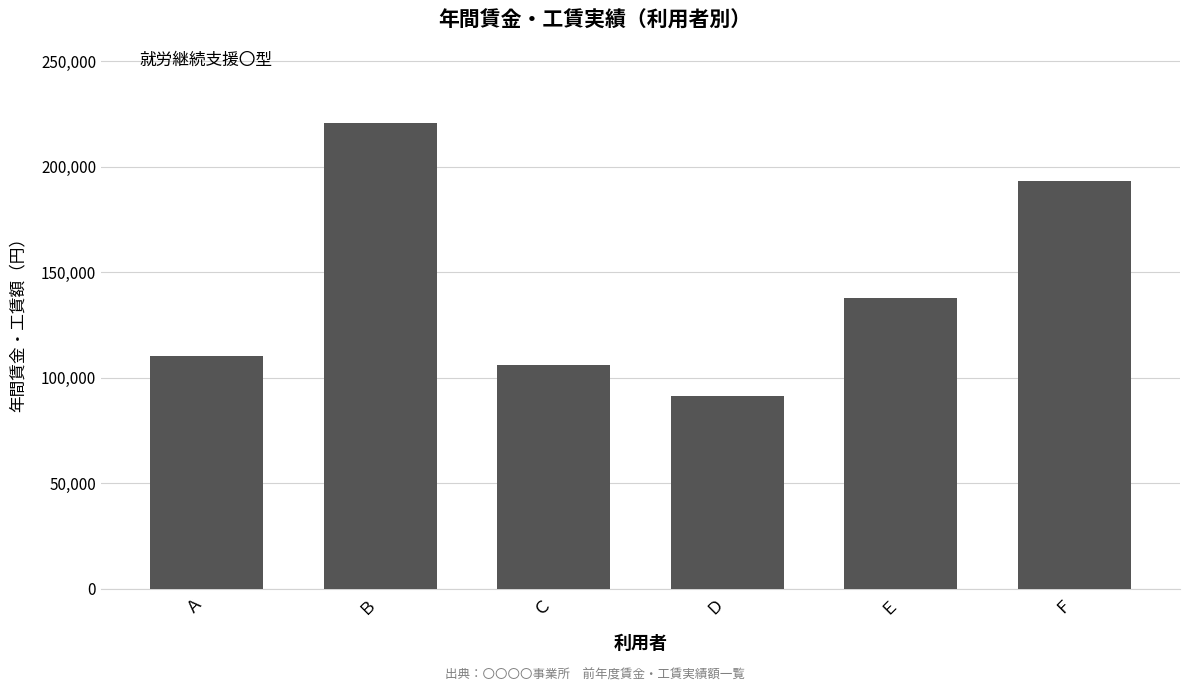

Are the bars horizontal?

No